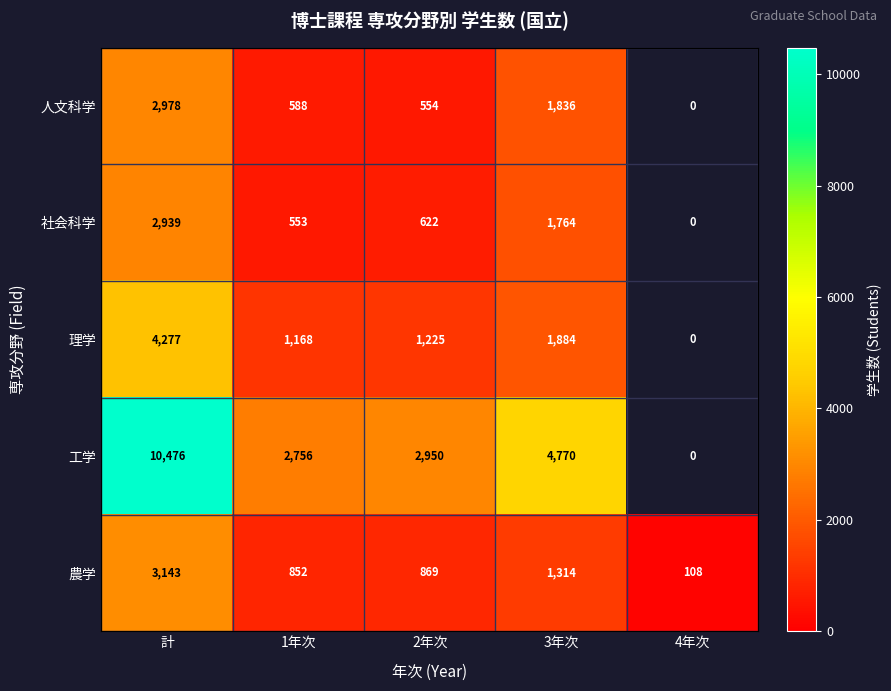

What is the difference between the highest and lowest values at 3年次?

3456